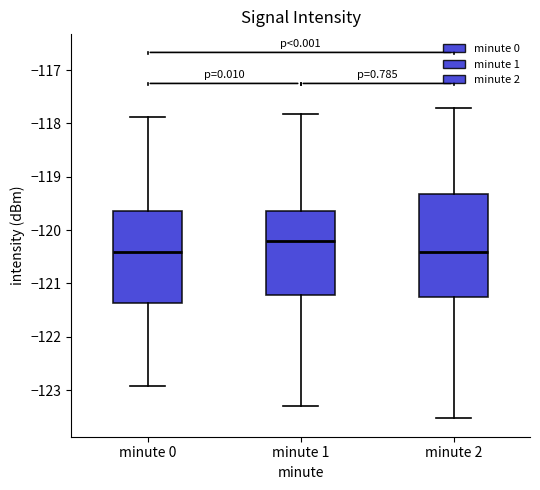

Reading left to right, read every box against the y-axis: the position of its median line, the range the box covers, and the ends of its whiskers. The values are not printed on the chart, so give them approximately, as read against the axis.

minute 0: median -120.4, box -121.4 to -119.6, whiskers -122.9 to -117.9
minute 1: median -120.2, box -121.2 to -119.6, whiskers -123.3 to -117.8
minute 2: median -120.4, box -121.3 to -119.3, whiskers -123.5 to -117.7